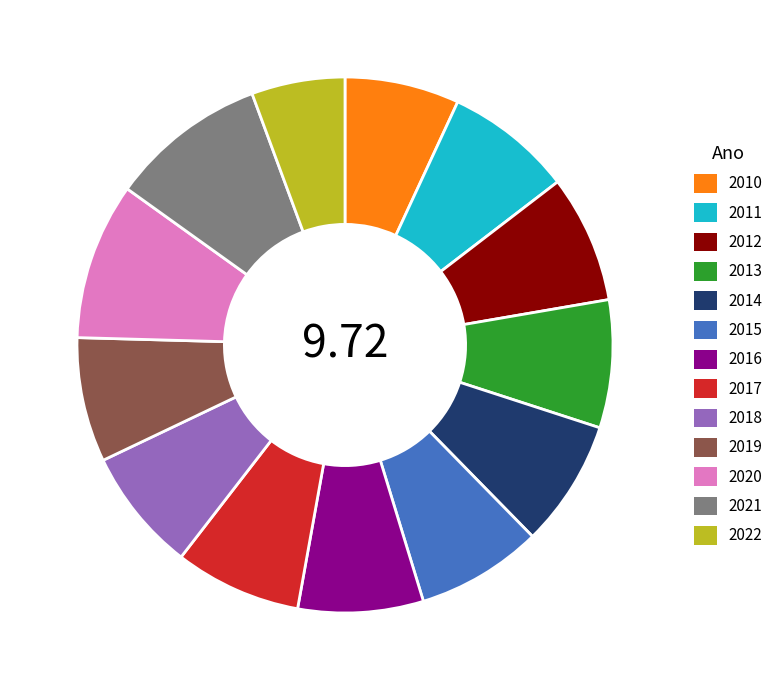

Is the sum of 2015 and 2013 greater than half?

No